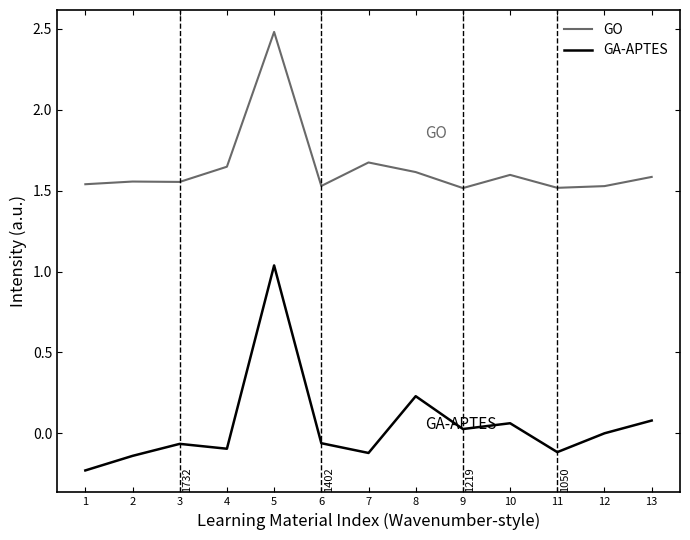

Between 2 and 12, which series saw the biggest shift?

GA-APTES